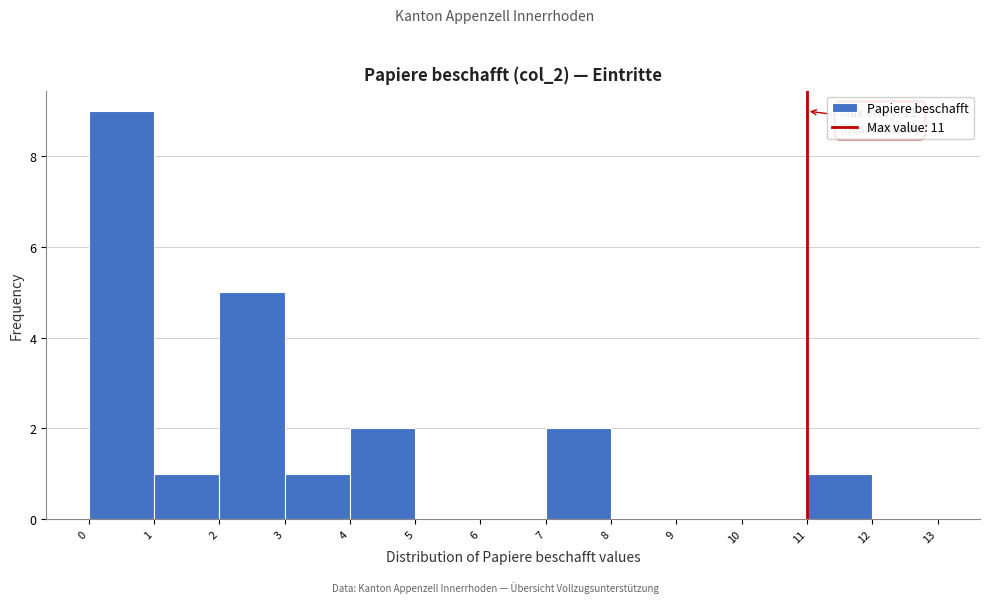

Over which range of the x-axis is the bar tallest?

0 to 1